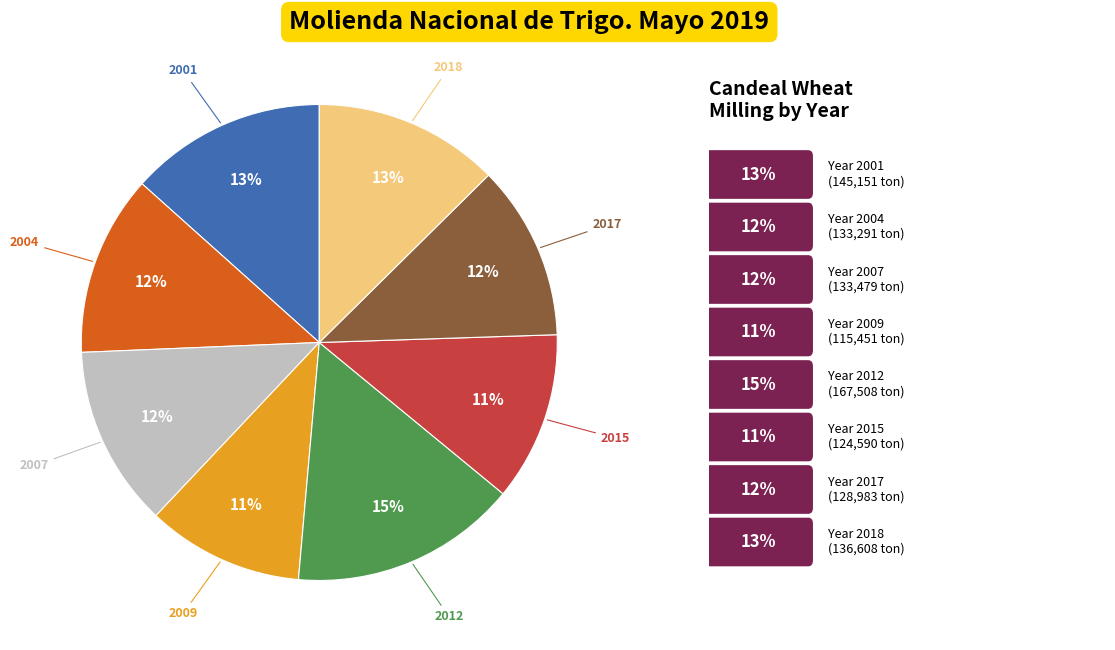

Is there any slice that represents more than half of the pie?

No